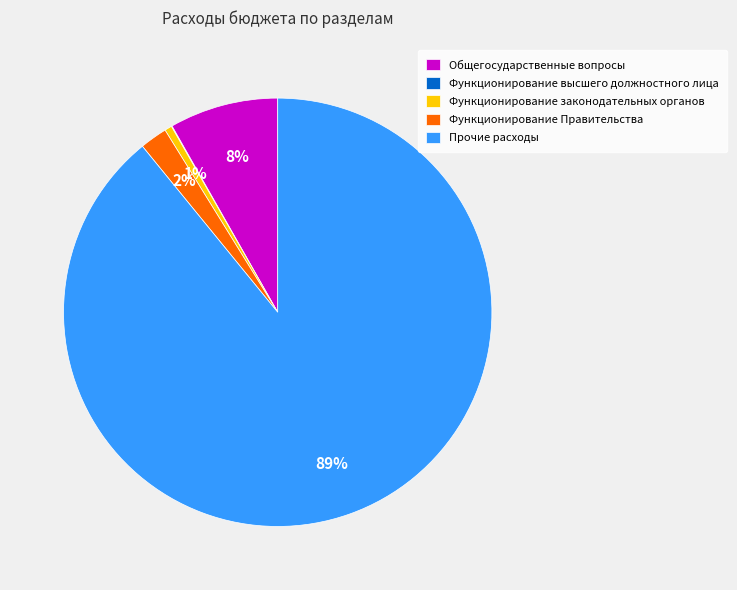

Do Функционирование законодательных органов and Прочие расходы together represent more than half of the pie?

Yes